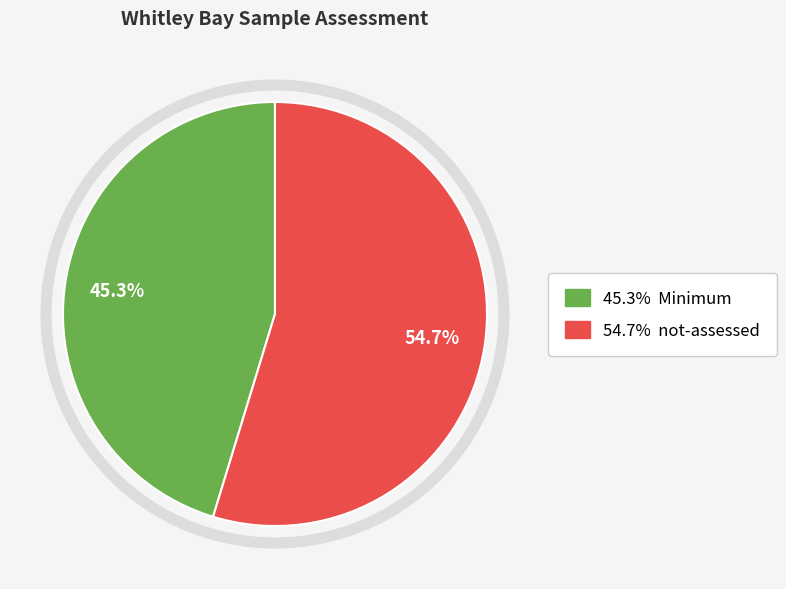

To the nearest percent, what is the difference between the largest and smallest slice percentages?

9%